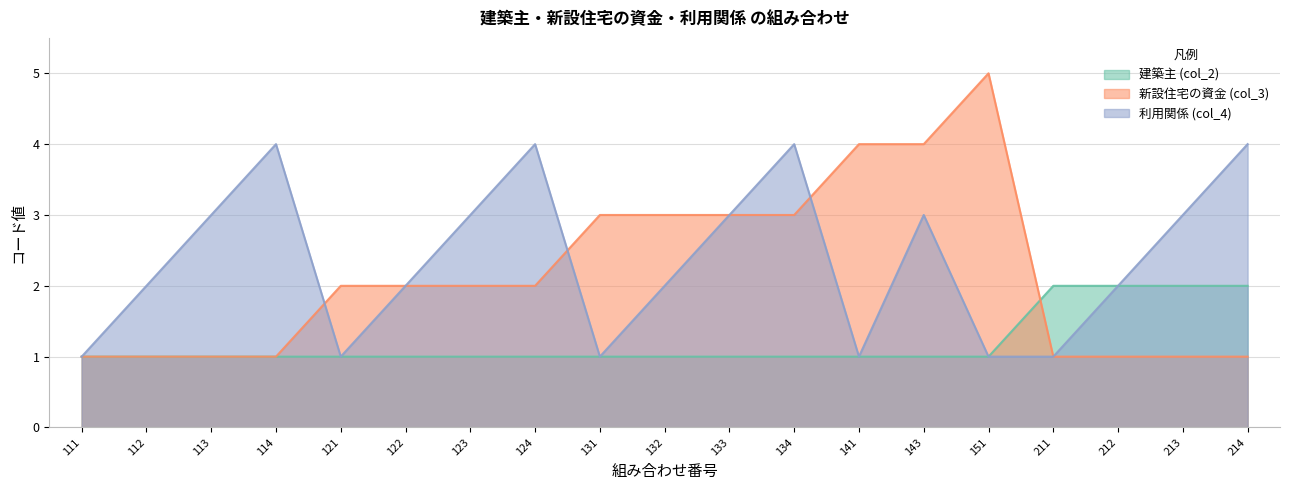

Which category has the highest value across all series?

151